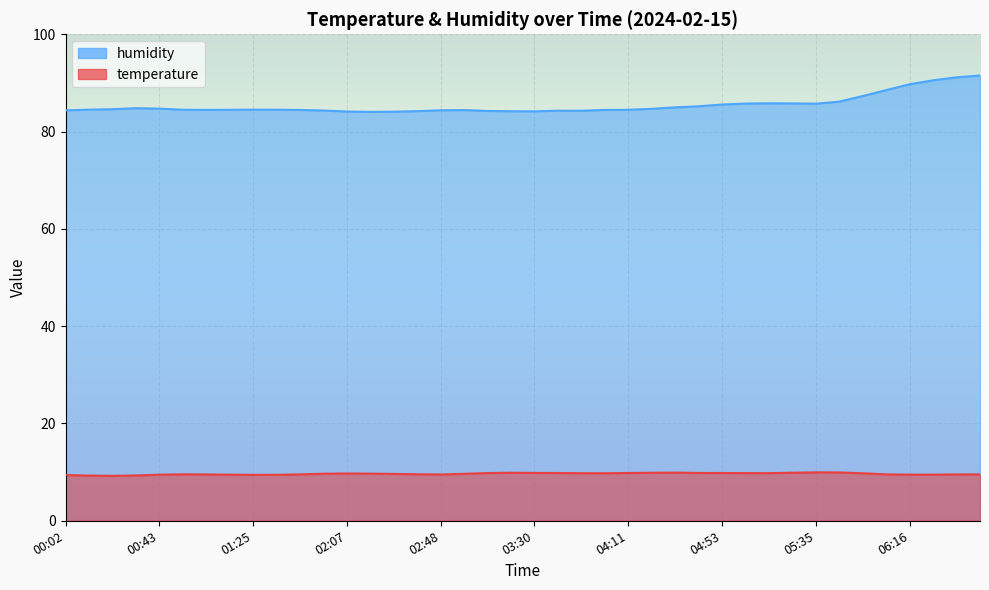

Which series has the largest total across all categories?

humidity